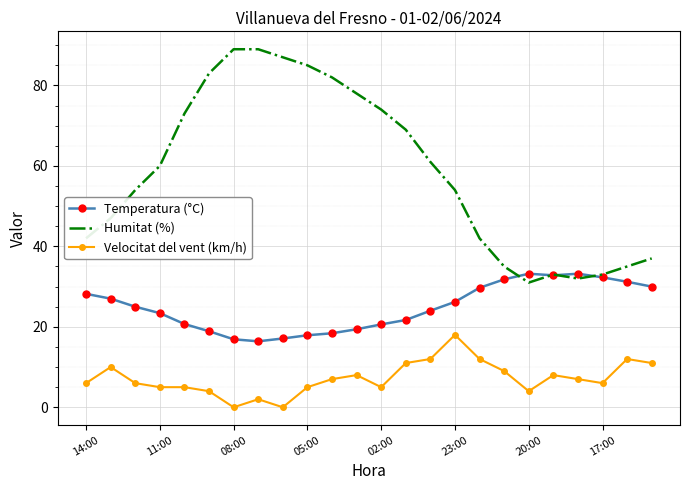

Which series has the widest spread of values?

Humitat (%)